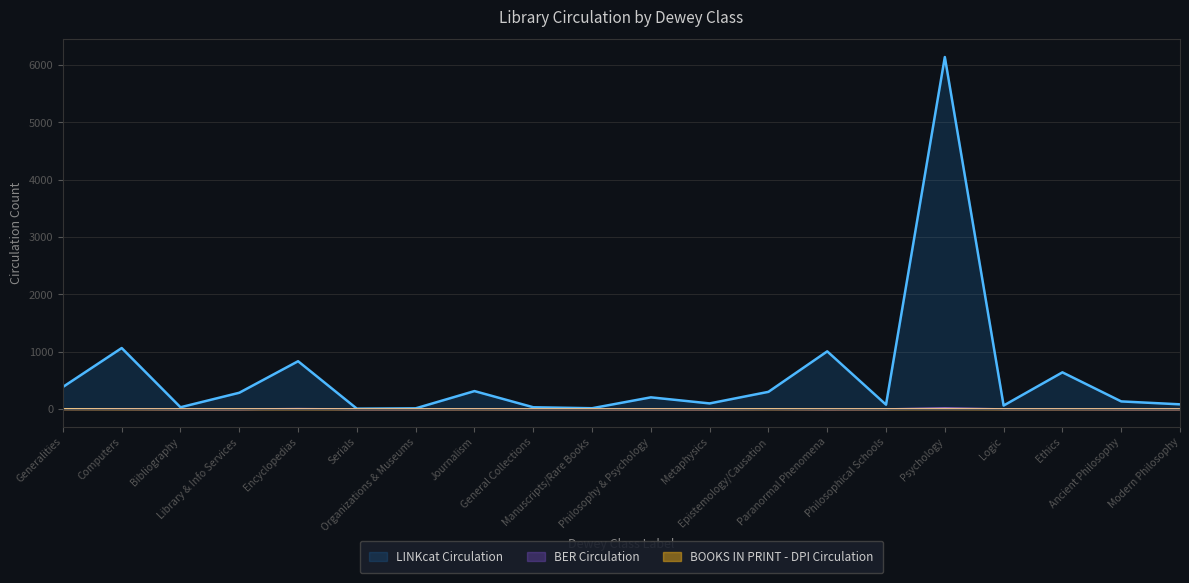

Where is the first local maximum for BER Circulation?

Encyclopedias